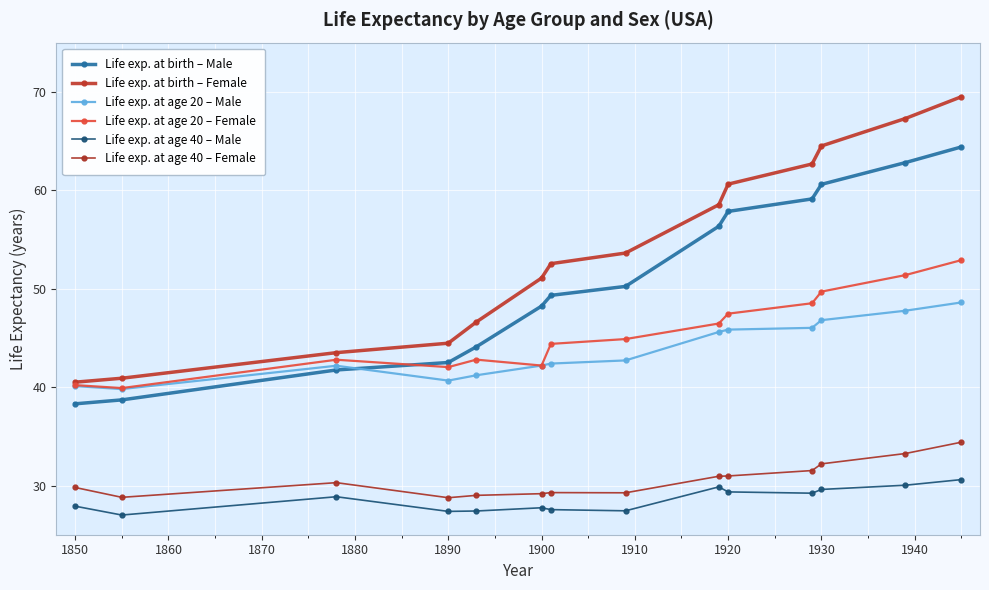

Is this an area chart (filled region under the line)?

No